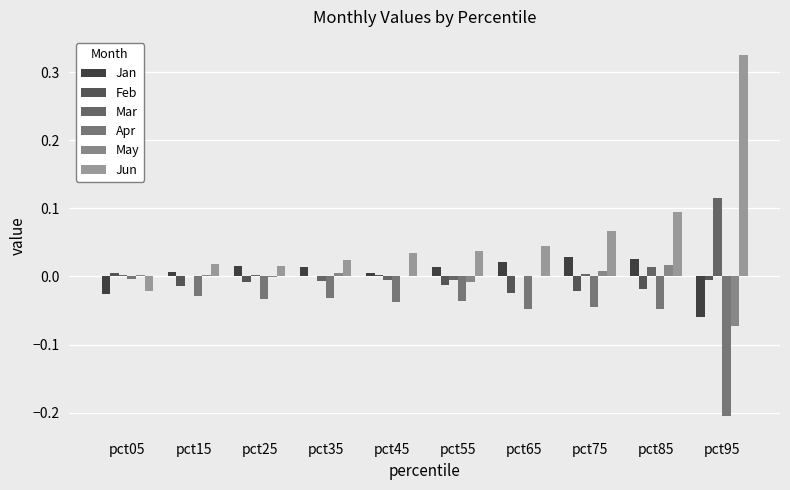

Reading left to right, what are all the values shown in this chart?

Jan: -0.0	0.0	0.0	0.0	0.0	0.0	0.0	0.0	0.0	-0.1
Feb: 0.0	-0.0	-0.0	0.0	0.0	-0.0	-0.0	-0.0	-0.0	-0.0
Mar: 0.0	0.0	0.0	-0.0	-0.0	-0.0	0.0	0.0	0.0	0.1
Apr: -0.0	-0.0	-0.0	-0.0	-0.0	-0.0	-0.0	-0.0	-0.0	-0.2
May: 0.0	0.0	-0.0	0.0	0.0	-0.0	0.0	0.0	0.0	-0.1
Jun: -0.0	0.0	0.0	0.0	0.0	0.0	0.0	0.1	0.1	0.3